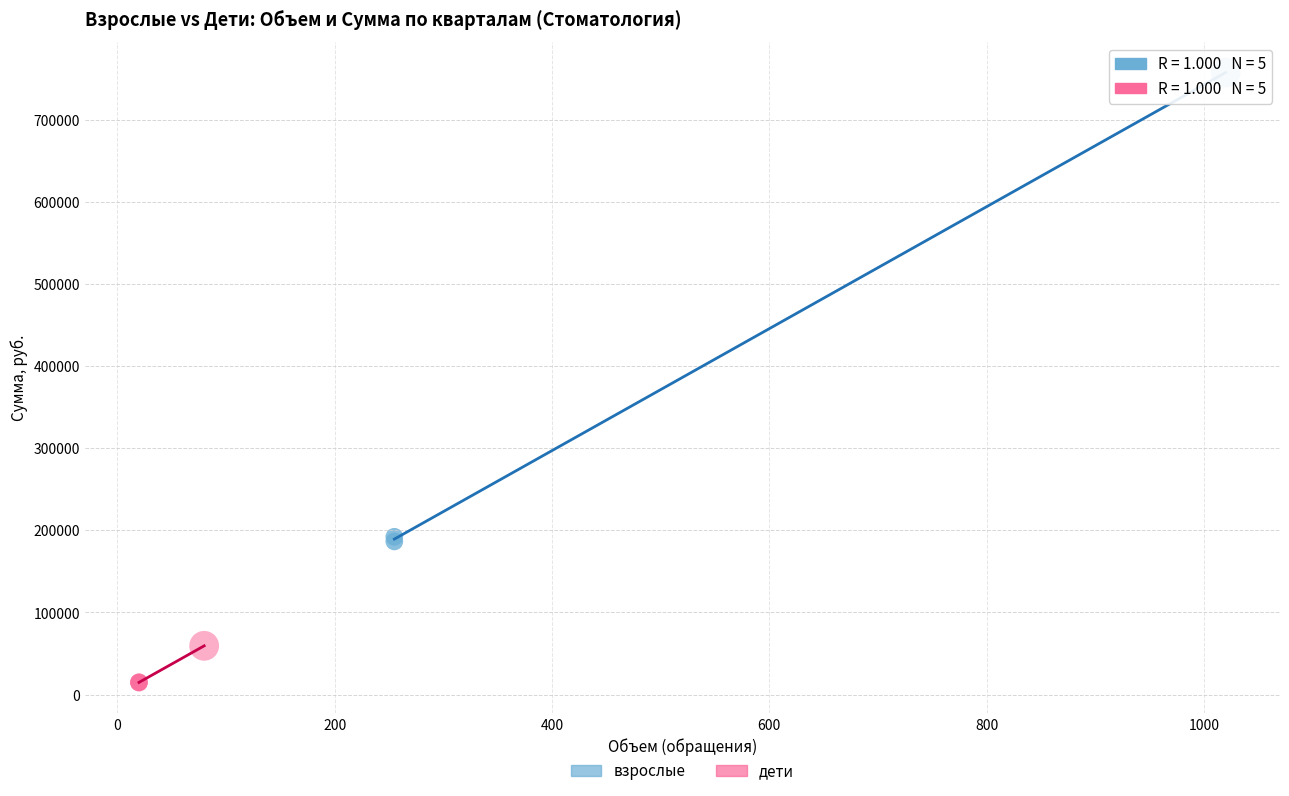

Which series contains the lowest Y value?

дети